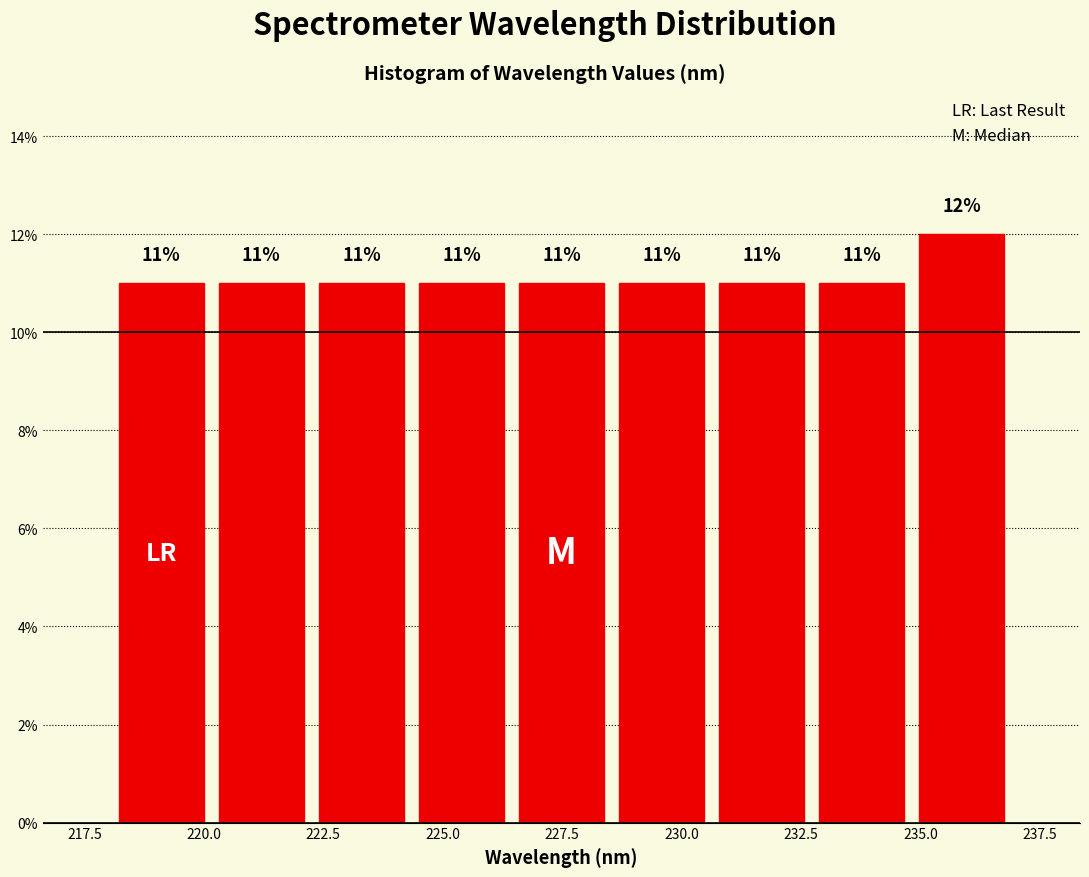

How tall is the bar that spans 222.0 to 224.5 on the x-axis? The bar edges are not printed on the chart, so give them approximately, as read against the axis.

11